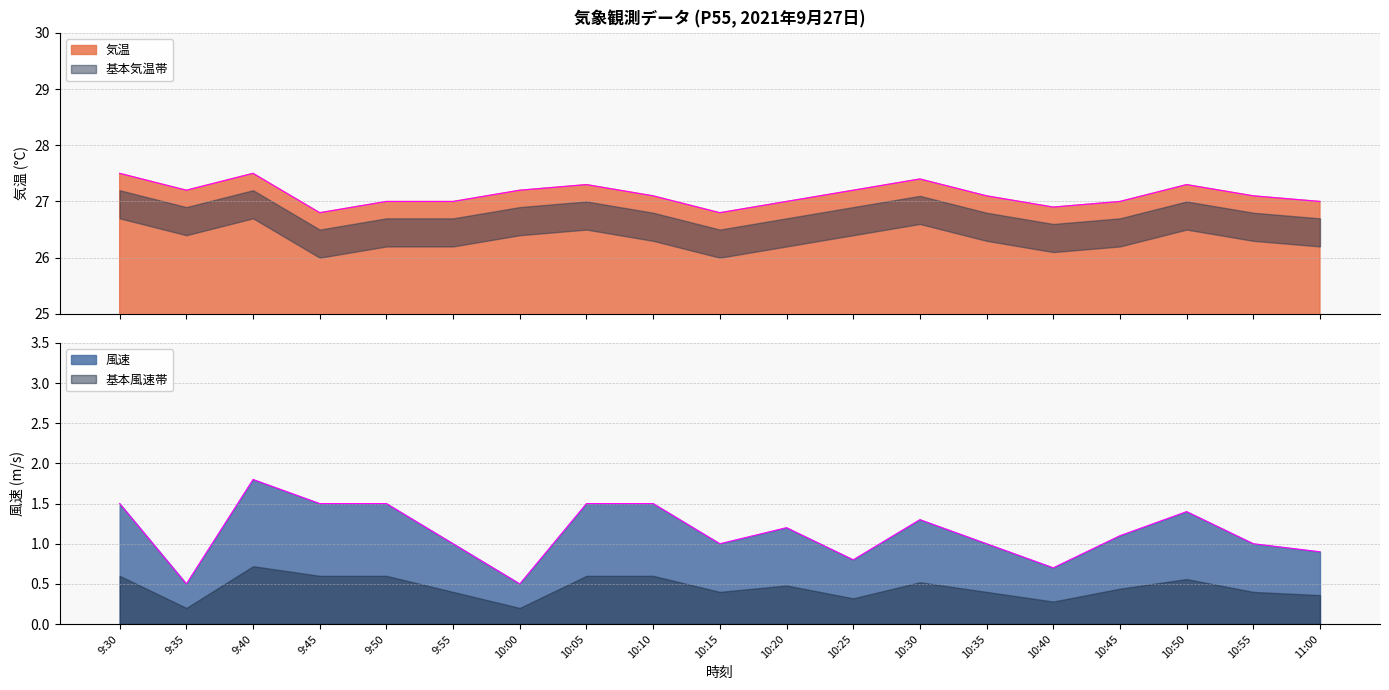

Rank the series at 9:50 from lowest to highest value.

風速, 気温